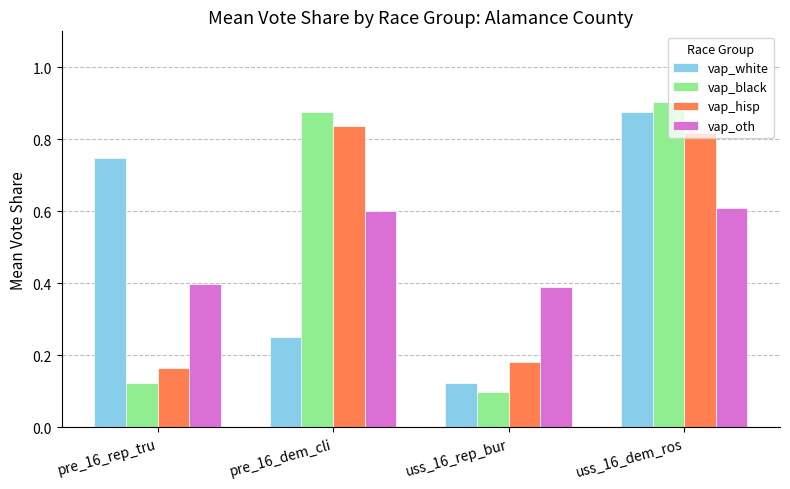

Rank the series at pre_16_rep_tru from lowest to highest value.

vap_black, vap_hisp, vap_oth, vap_white